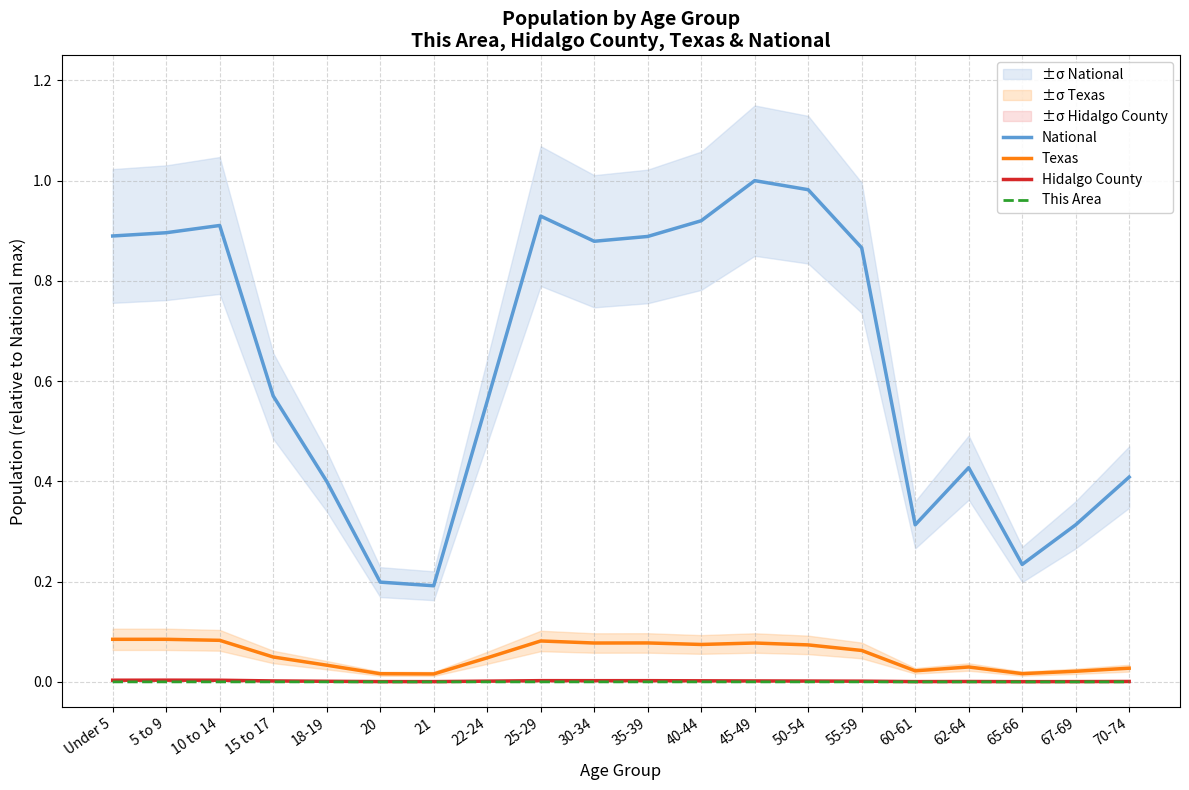

True or false: This Area and Texas cross at least once.

False